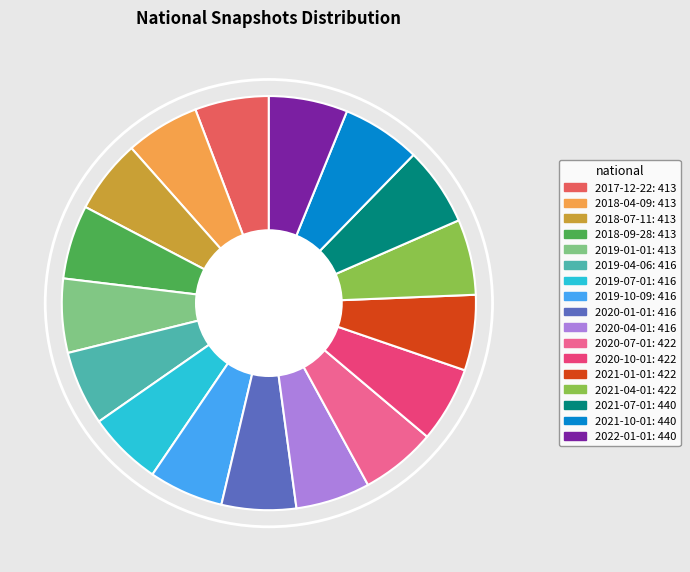

The 2017-12-22 slice represents 16% of the pie. True or false?

False